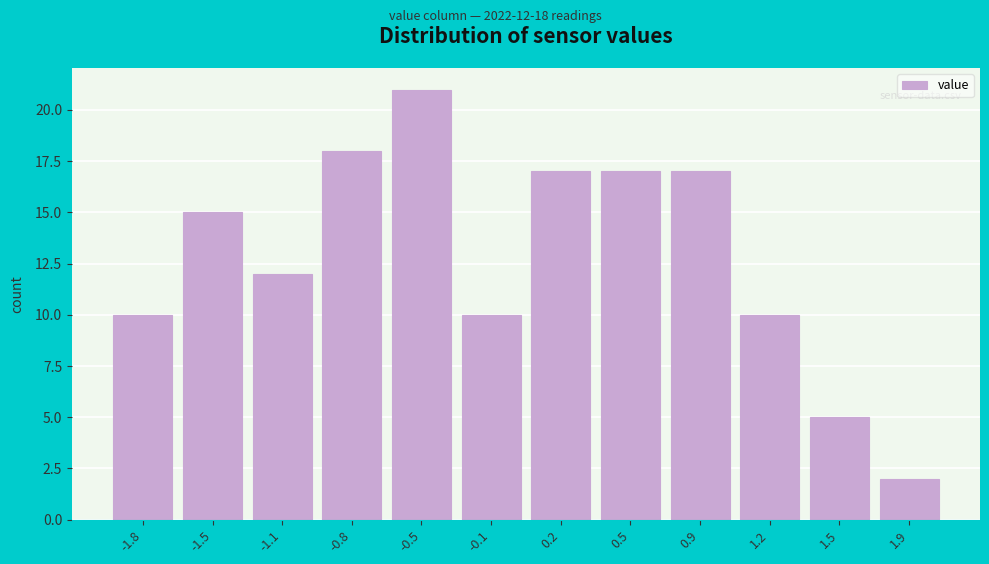

Reading left to right, extract all data points from this chart.

10	15	12	18	21	10	17	17	17	10	5	2